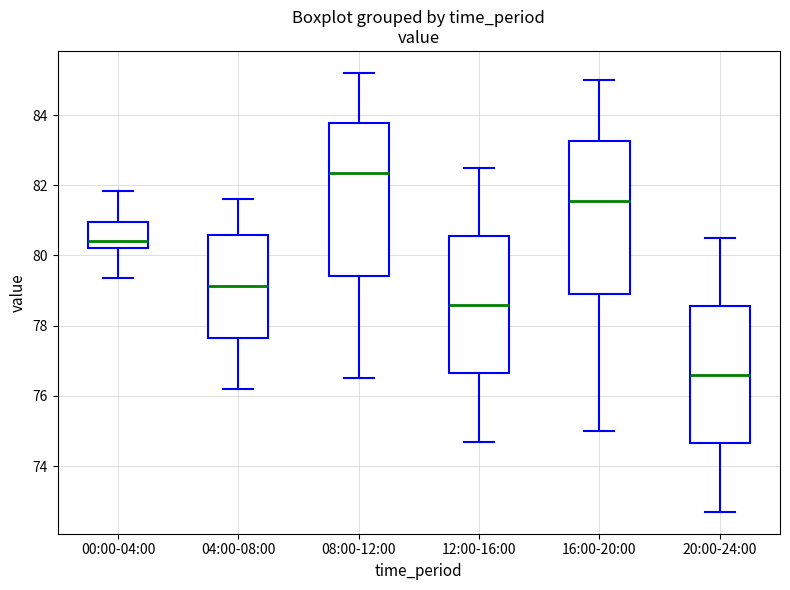

Reading left to right, read every box against the y-axis: the position of its median line, the range the box covers, and the ends of its whiskers. The values are not printed on the chart, so give them approximately, as read against the axis.

00:00-04:00: median 80.4, box 80.2 to 81.0, whiskers 79.4 to 81.8
04:00-08:00: median 79.2, box 77.6 to 80.6, whiskers 76.2 to 81.6
08:00-12:00: median 82.4, box 79.4 to 83.8, whiskers 76.6 to 85.2
12:00-16:00: median 78.6, box 76.6 to 80.6, whiskers 74.8 to 82.6
16:00-20:00: median 81.6, box 79.0 to 83.2, whiskers 75.0 to 85.0
20:00-24:00: median 76.6, box 74.6 to 78.6, whiskers 72.8 to 80.6